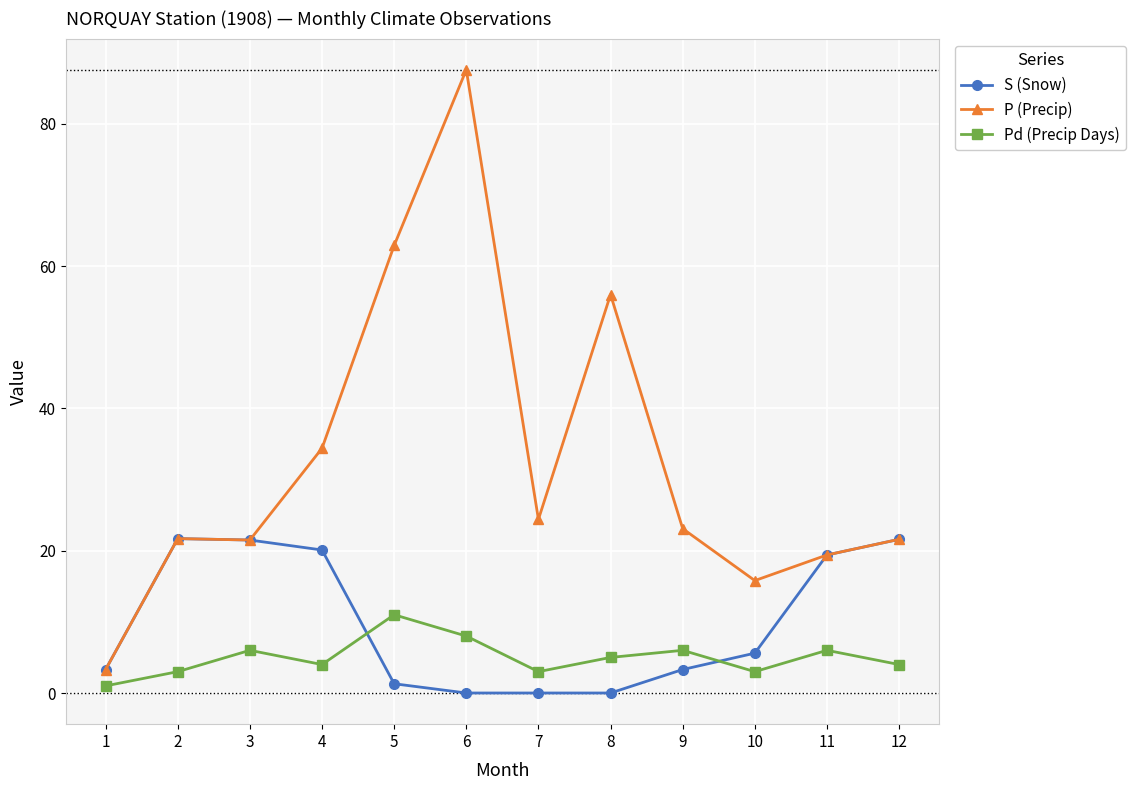

True or false: Pd (Precip Days) has more than 1 interior local peaks.

True